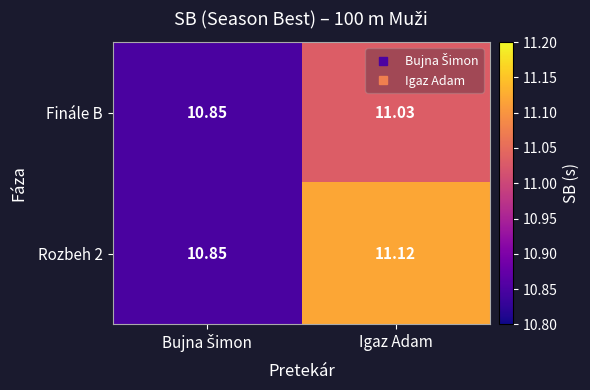

How many series are shown in this chart?

2